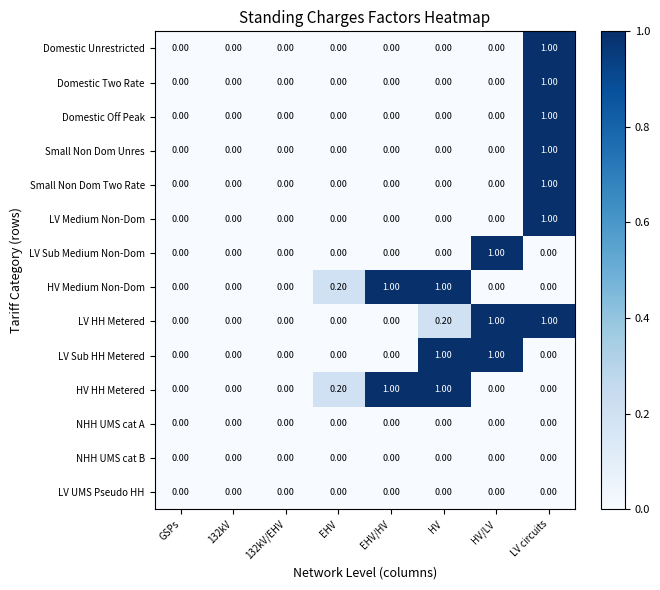

What is the total value across all series at EHV?

0.4